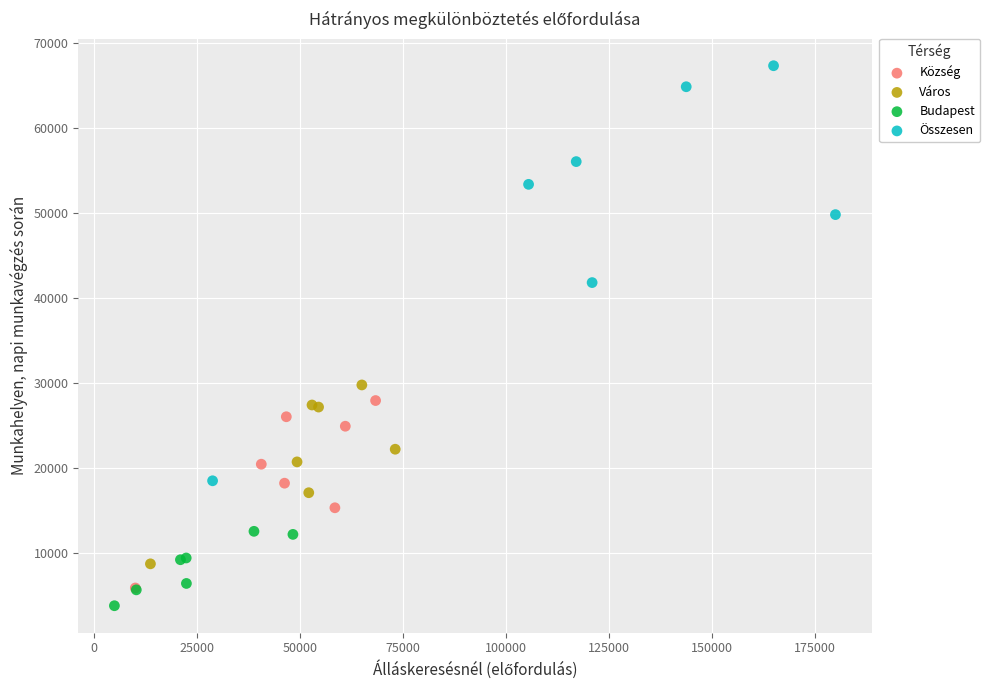

Which series reaches the maximum Y coordinate?

Összesen